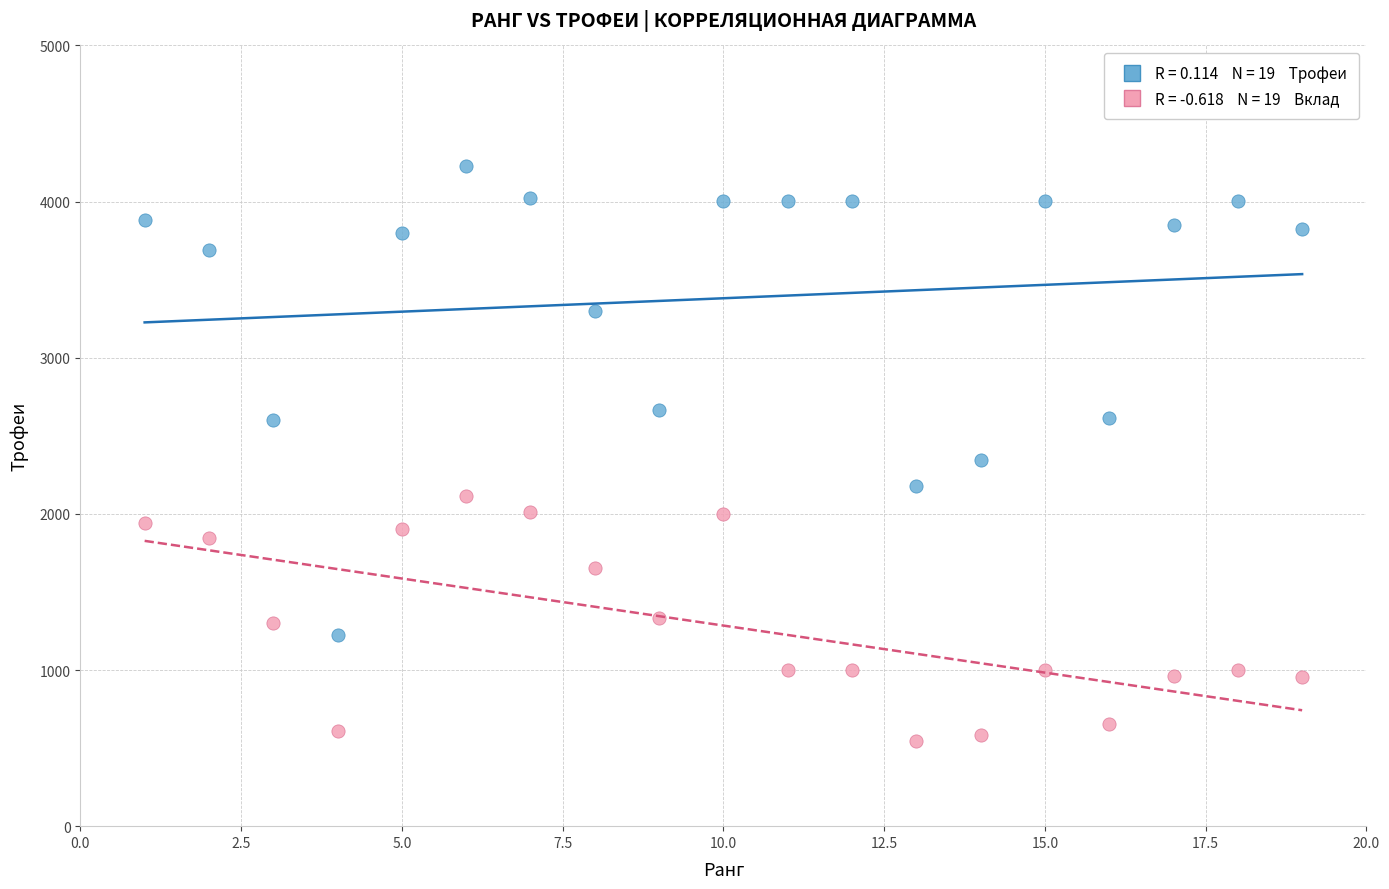

Across all data points, what is the range of X values (max minus min)?

18